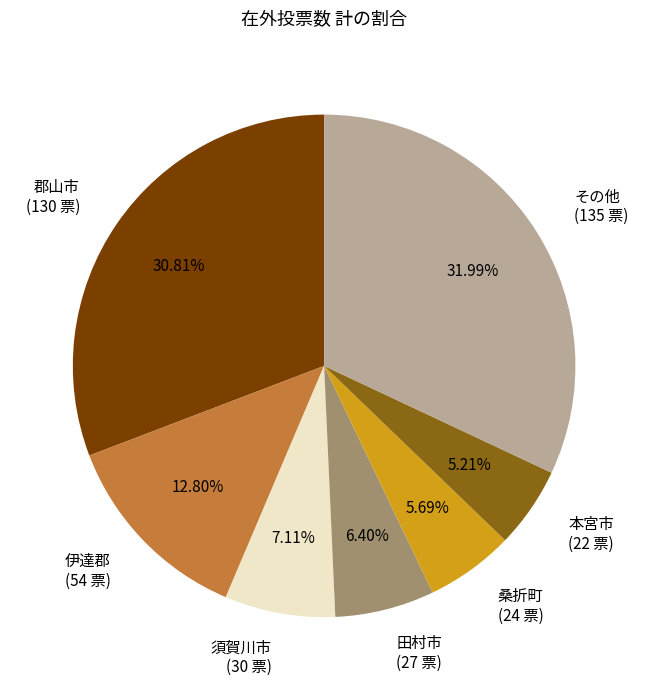

What is the ratio of the value at 須賀川市 (30 票) to the value at 田村市 (27 票)?

1.1